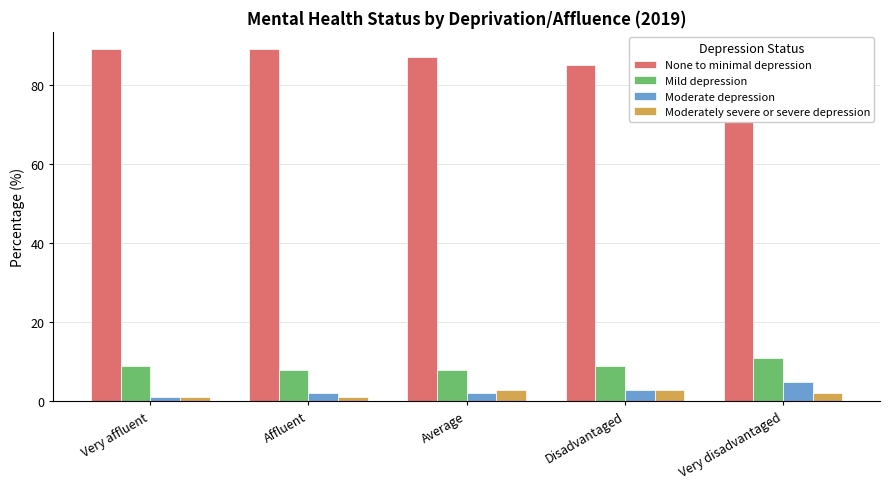

What is the maximum value shown in the chart?

89